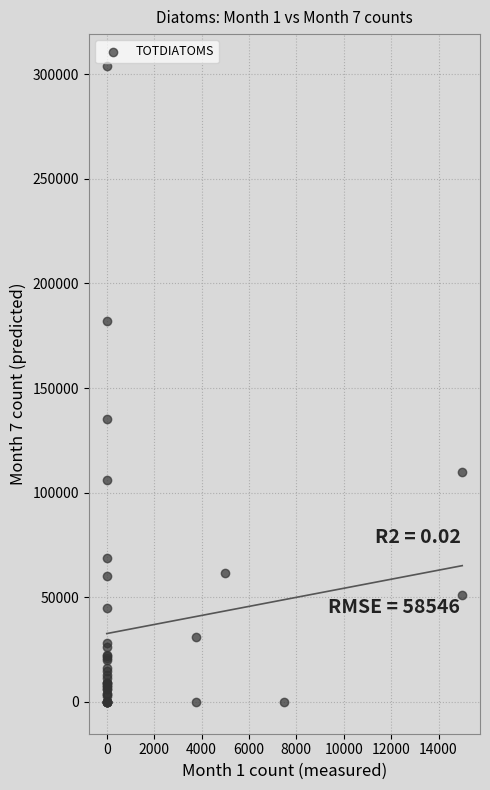

What Y value in the scatter plot is closest to 152000?

135000